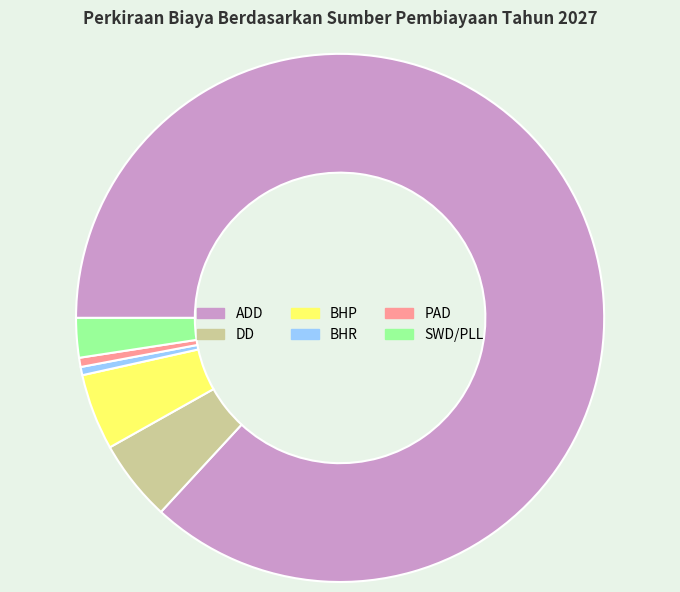

Which category has the biggest portion of the pie?

ADD